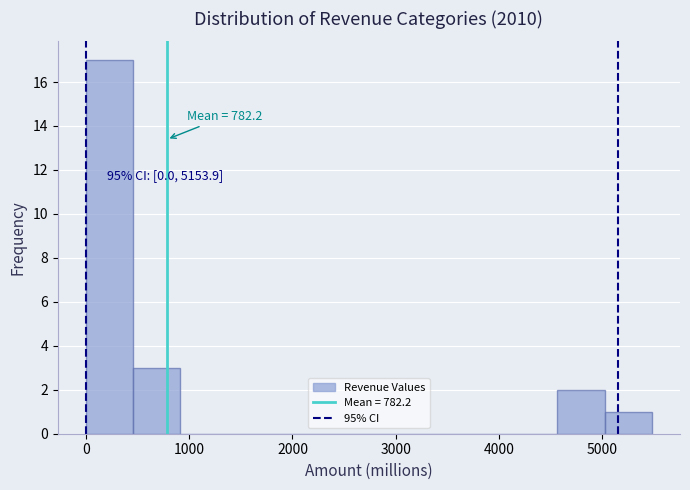

Which range on the x-axis has the tallest bar?

0 to 500